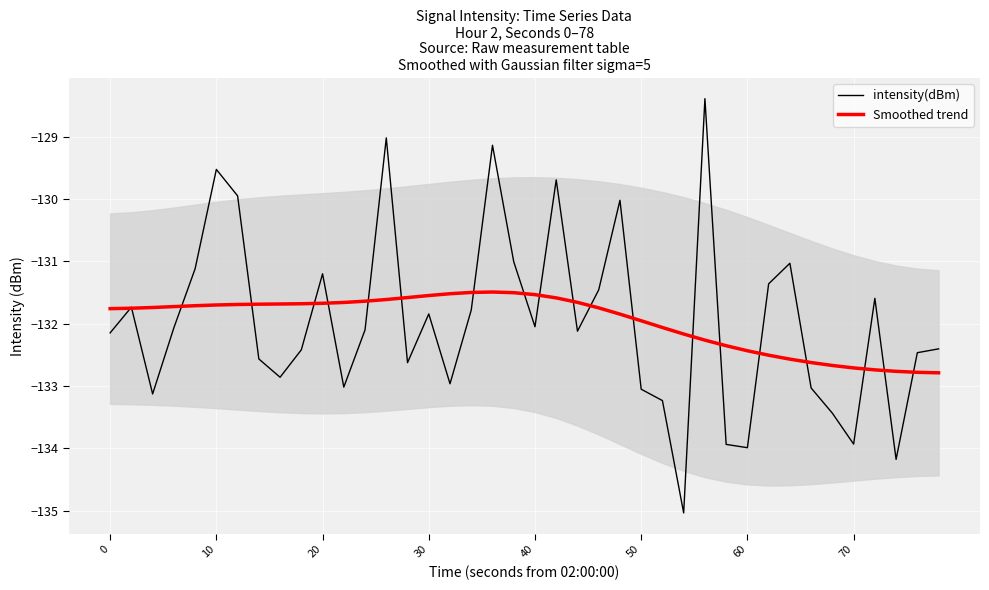

How many values in the intensity(dBm) series exceed -132?

17